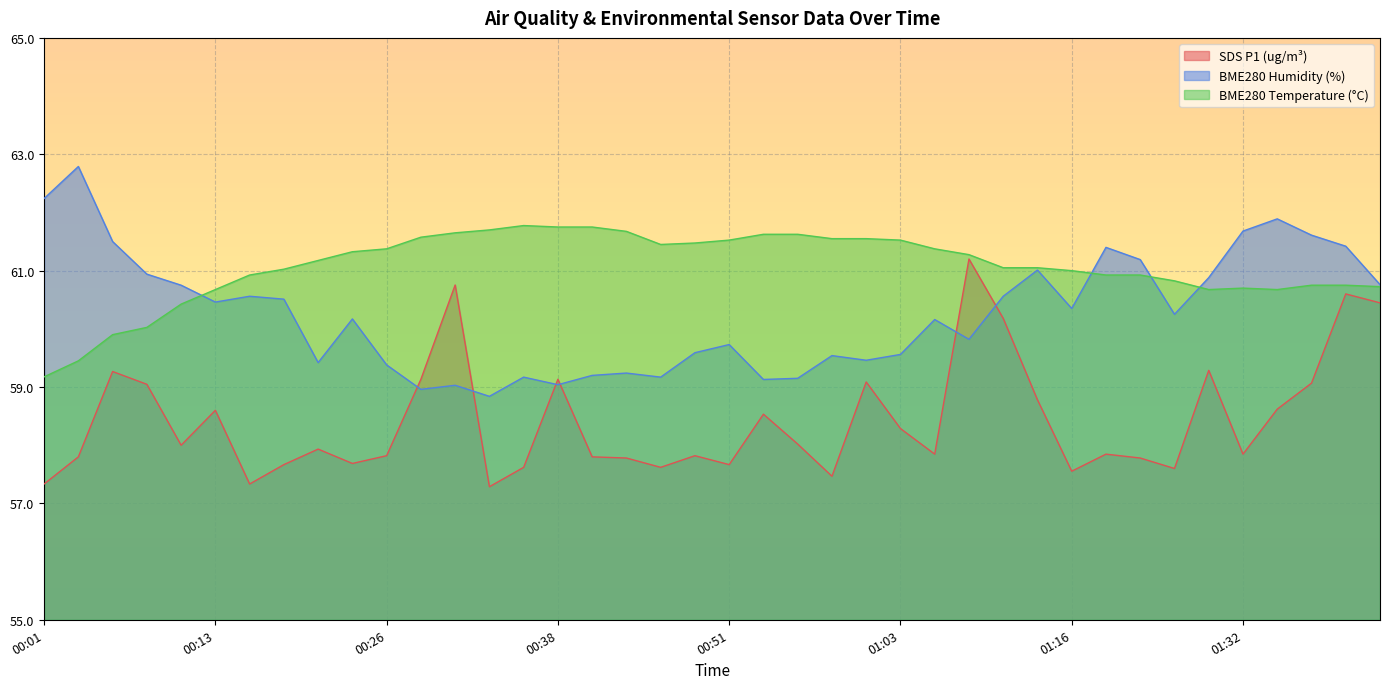

Reading left to right, what are all the values shown in this chart?

SDS_P1: 57.3	57.8	59.3	59.0	58.0	58.6	57.3	57.7	57.9	57.7	57.8	59.1	60.8	57.3	57.6	59.1	57.8	57.8	57.6	57.8	57.7	58.5	58.0	57.5	59.1	58.3	57.8	61.2	60.2	58.8	57.6	57.8	57.8	57.6	59.3	57.8	58.6	59.1	60.6	60.4
BME280_humidity: 62.2	62.8	61.5	60.9	60.8	60.5	60.6	60.5	59.4	60.2	59.4	59.0	59.0	58.8	59.2	59.0	59.2	59.2	59.2	59.6	59.7	59.1	59.1	59.5	59.5	59.6	60.2	59.8	60.6	61.0	60.4	61.4	61.2	60.2	60.9	61.7	61.9	61.6	61.4	60.8
BME280_temperature: 59.2	59.4	59.9	60.0	60.4	60.7	60.9	61.0	61.2	61.3	61.4	61.6	61.6	61.7	61.8	61.8	61.8	61.7	61.5	61.5	61.5	61.6	61.6	61.5	61.5	61.5	61.4	61.3	61.0	61.0	61.0	60.9	60.9	60.8	60.7	60.7	60.7	60.8	60.8	60.7